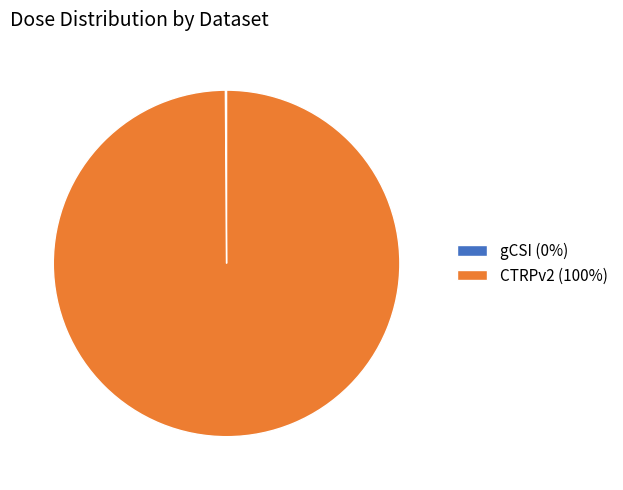

Is there a majority slice in this chart?

Yes